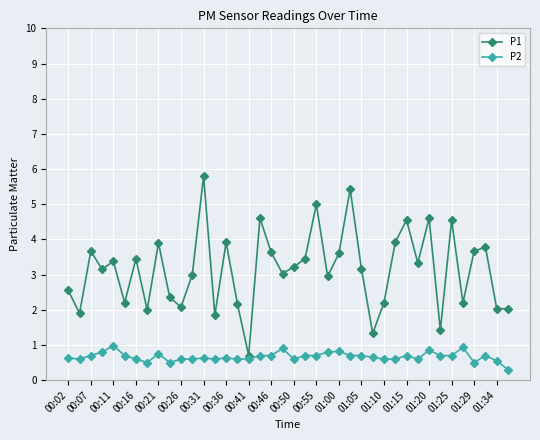

True or false: P2 and P1 intersect in this chart.

False